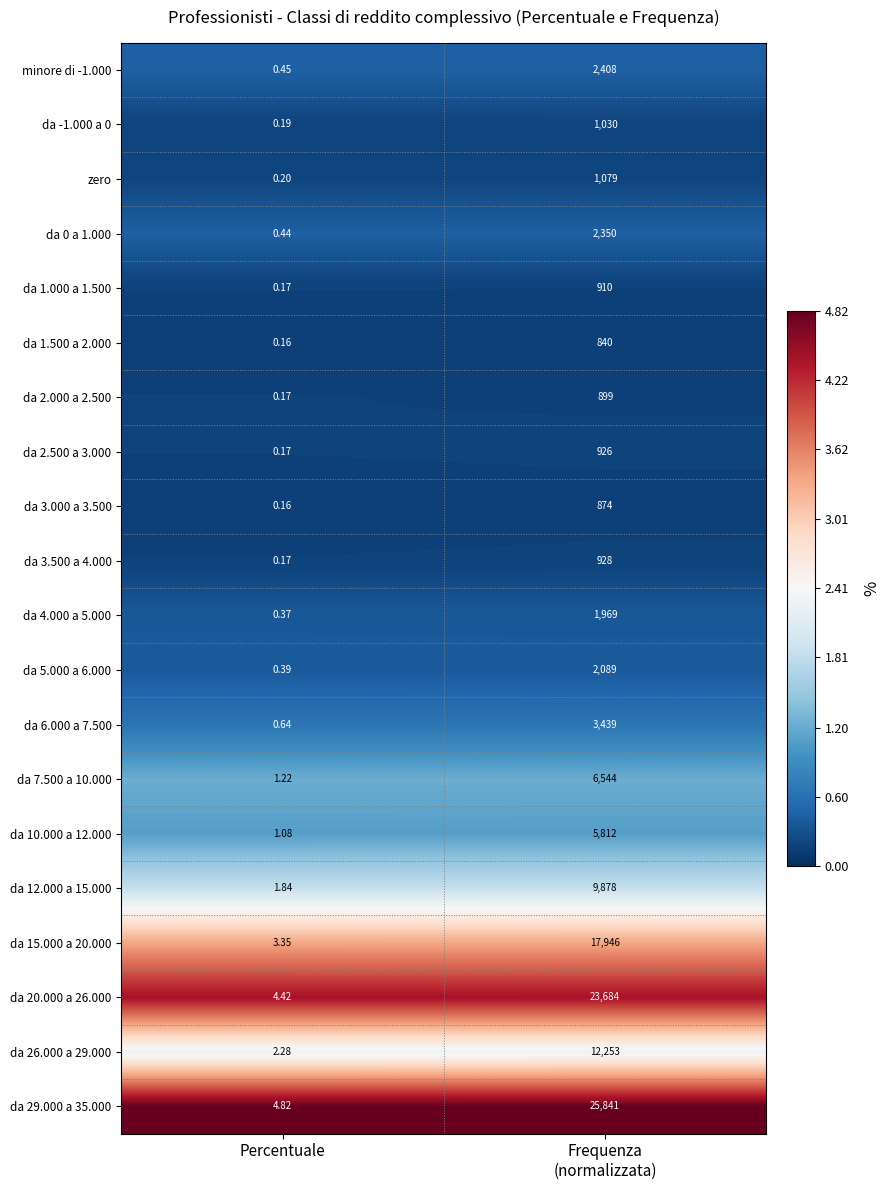

At which category does the chart reach its minimum across all series?

Percentuale